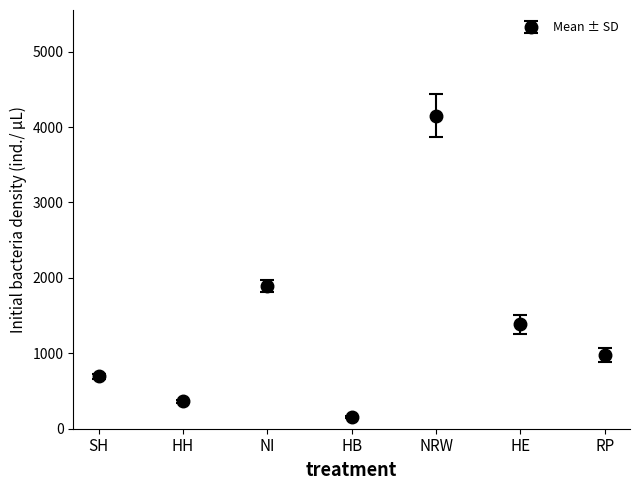

What is the label of the 1st point from the left?

SH